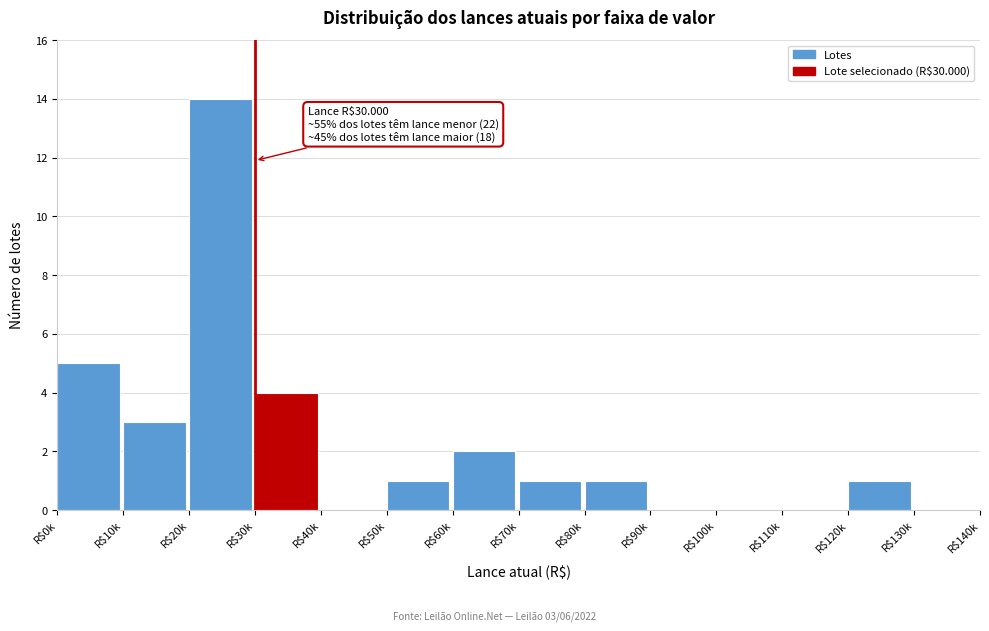

The value at R$10k is 3. True or false?

True